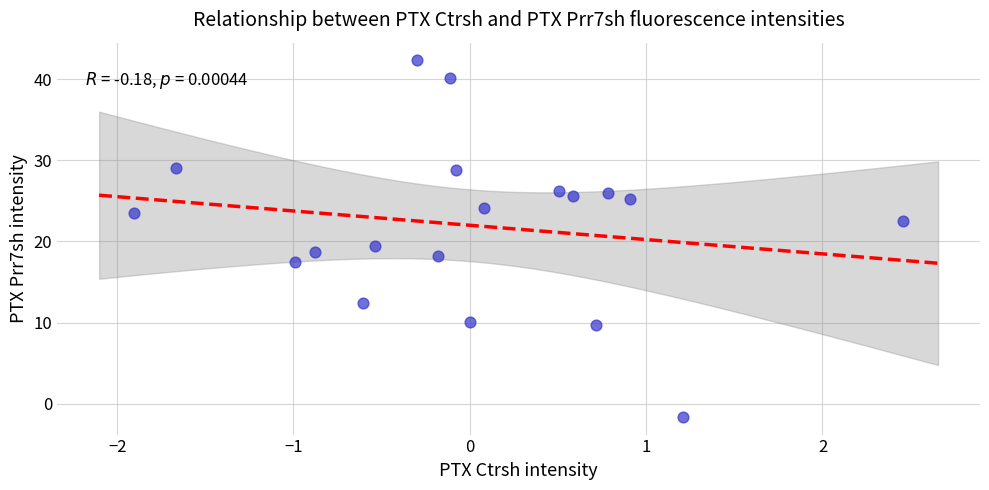

What is the range of X values (max minus min)?

4.4